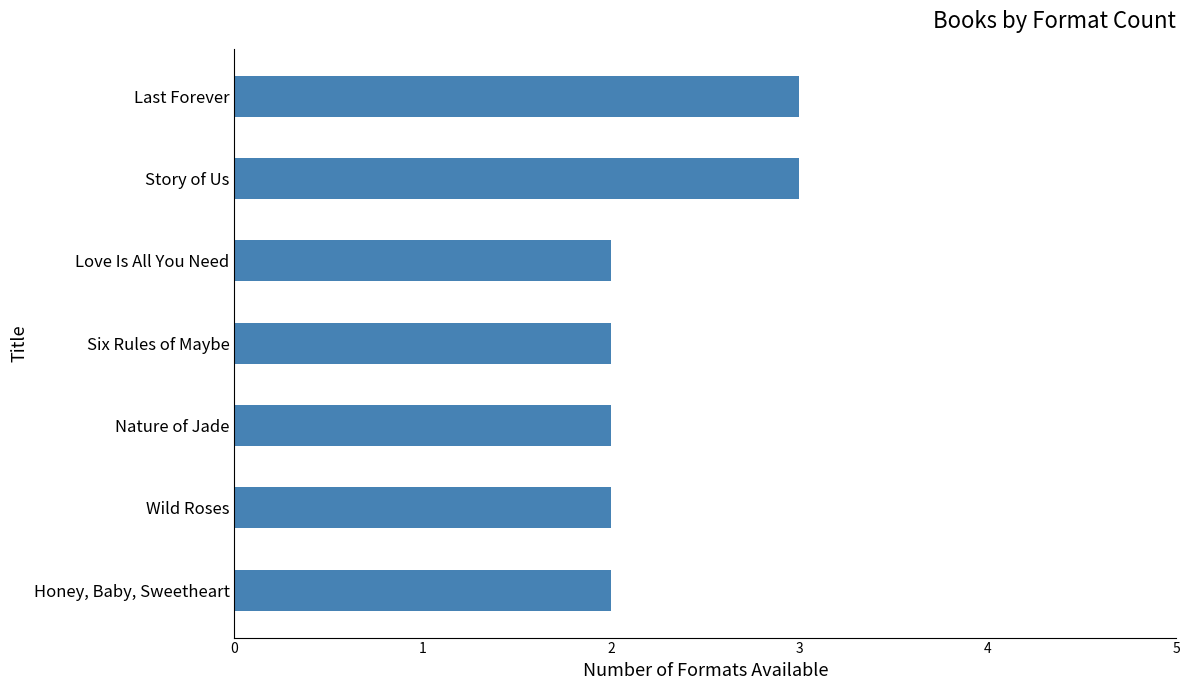

What is the sum of all values?

16